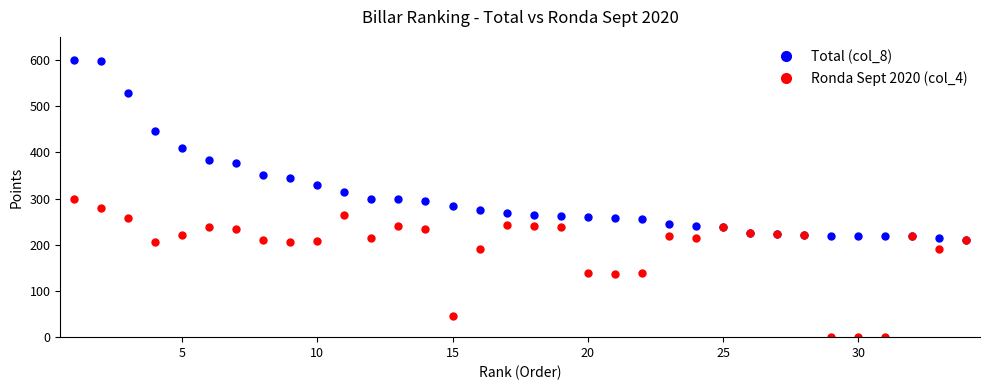

Does the chart have visible grid lines?

No